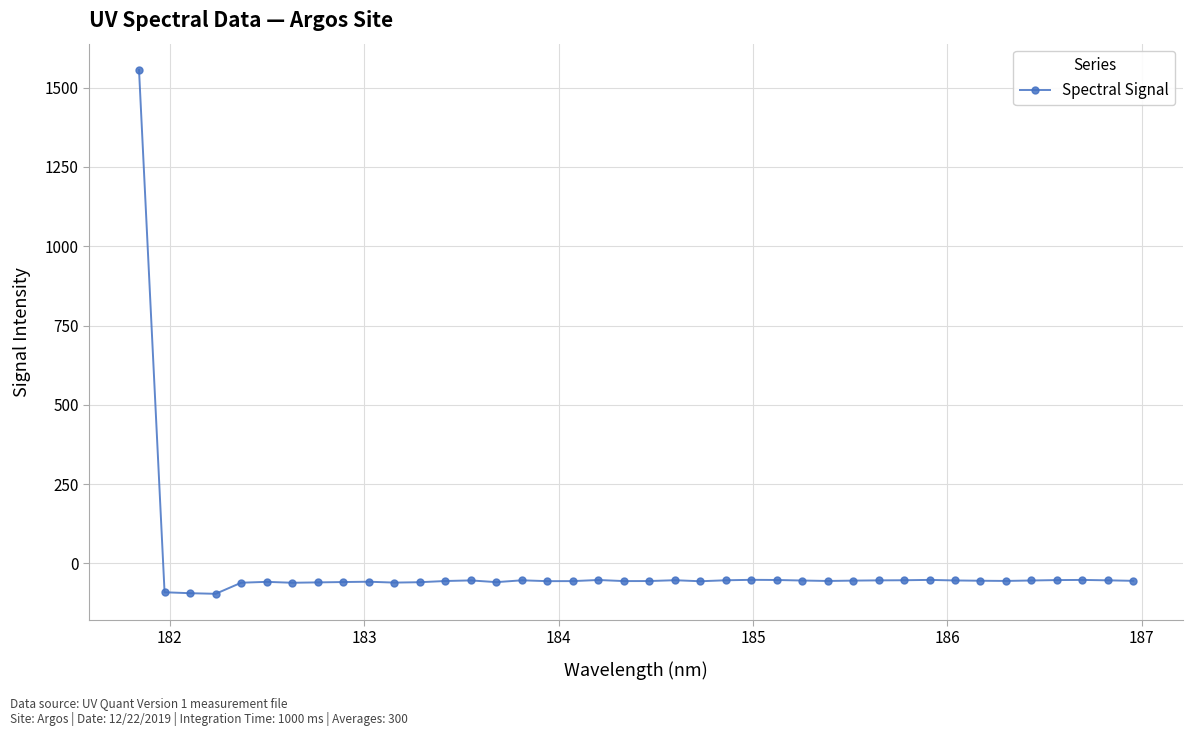

How many values are below zero?

39